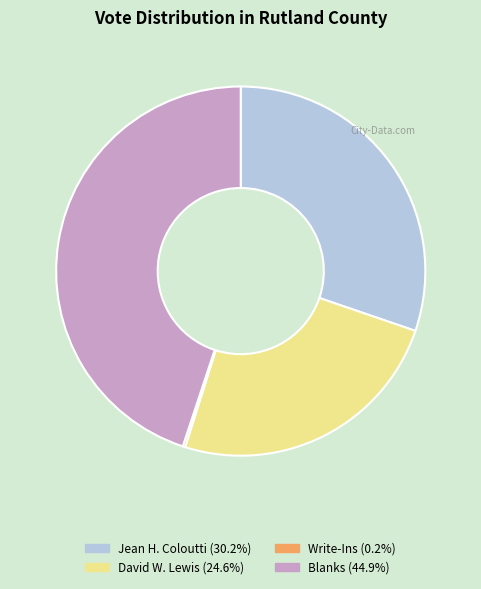

Which has a higher value, David W. Lewis or Jean H. Coloutti?

Jean H. Coloutti